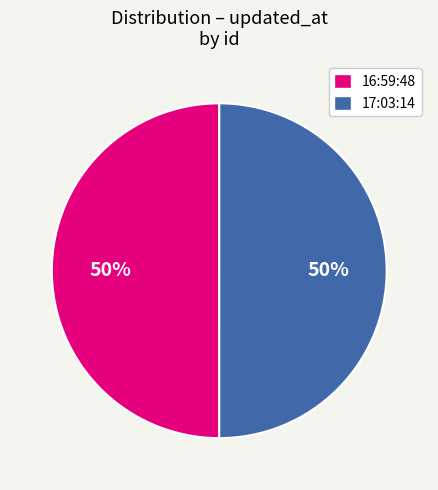

To the nearest percent, what is the average slice percentage?

50%